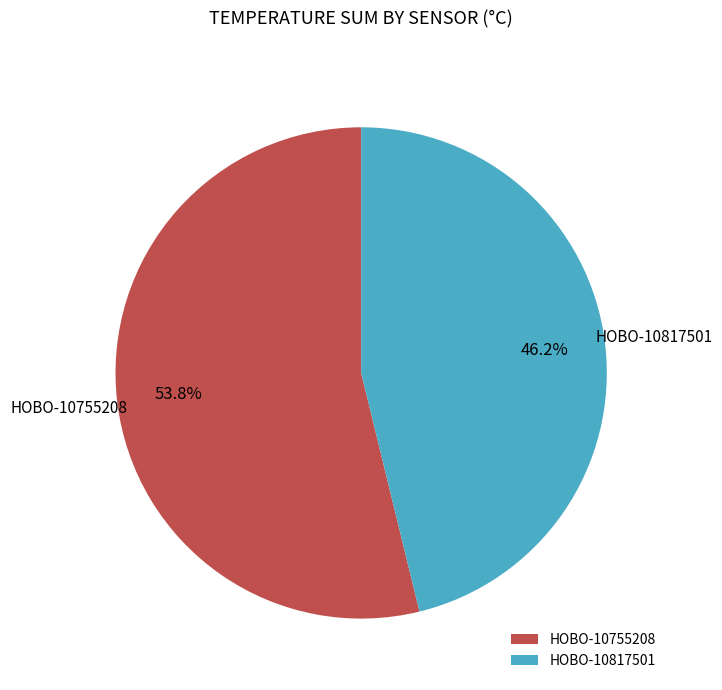

Approximately how many times larger is the value at HOBO-10817501 compared to HOBO-10755208?

0.9